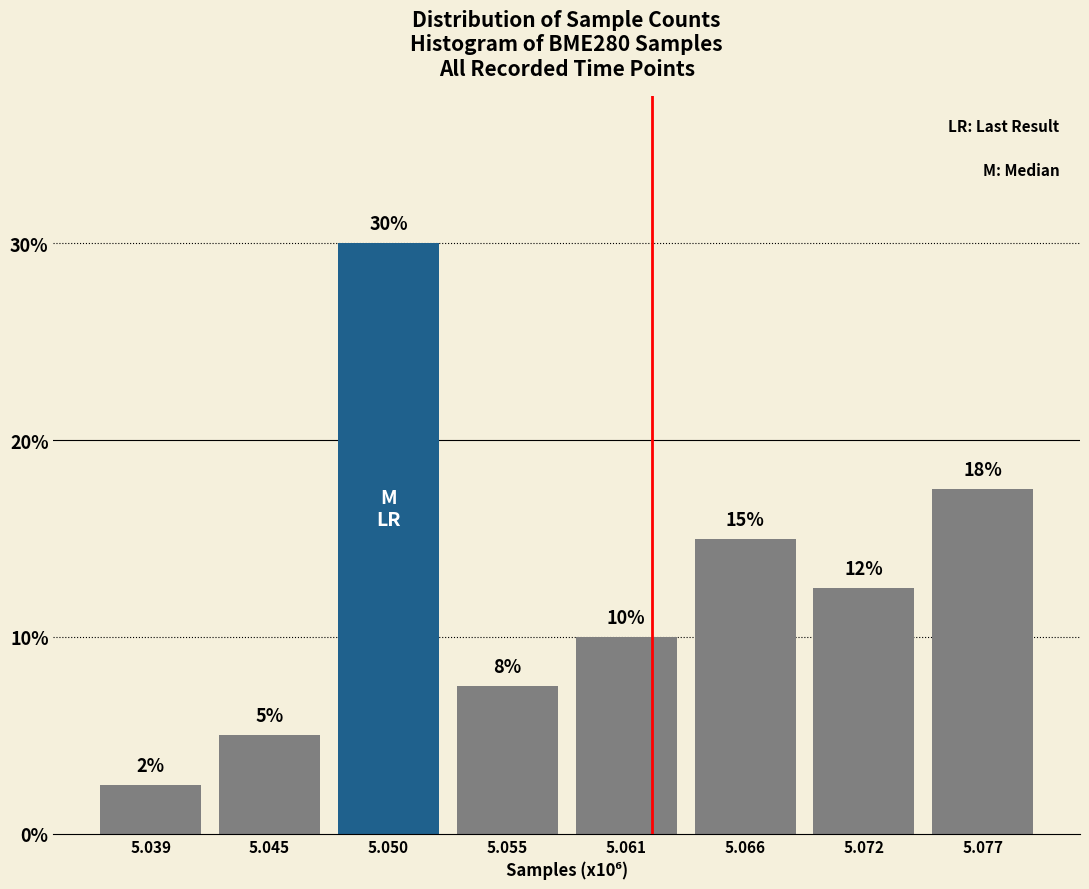

True or false: the data shows 18.8 at 5.050.

False